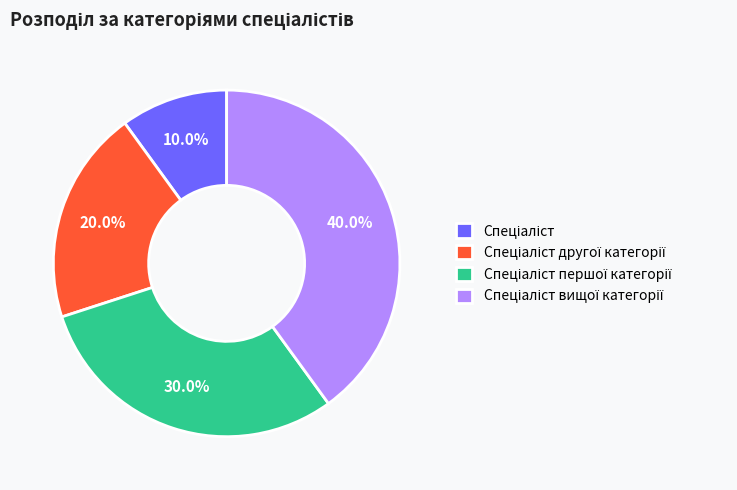

Is there any slice that represents more than half of the pie?

No